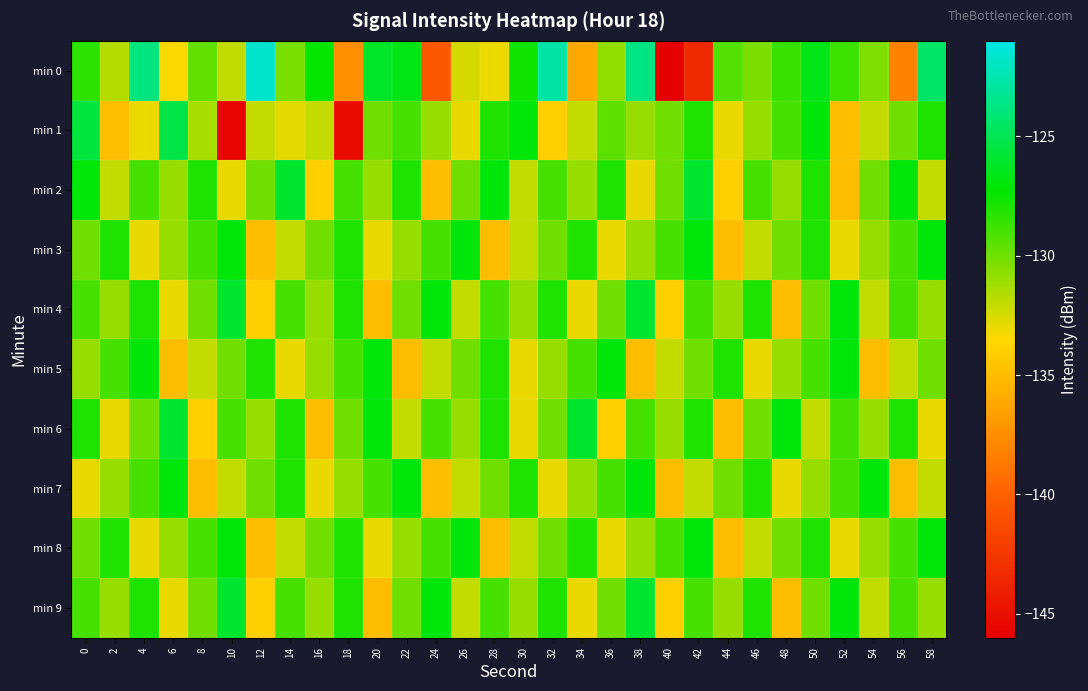

Reading left to right, extract all data points from this chart.

min 0: 0=-128.4	2=-131.7	4=-123.9	6=-133.4	8=-129.6	10=-132.0	12=-121.7	14=-130.2	16=-127.4	18=-137.5	20=-126.2	22=-126.8	24=-140.5	26=-132.4	28=-133.0	30=-127.6	32=-122.7	34=-136.1	36=-130.8	38=-123.7	40=-146.1	42=-143.4	44=-129.3	46=-130.2	48=-128.6	50=-126.7	52=-128.7	54=-130.4	56=-138.1	58=-124.5
min 1: 0=-125.6	2=-134.9	4=-133.0	6=-125.4	8=-131.4	10=-145.5	12=-132.0	14=-132.8	16=-132.0	18=-145.2	20=-130.0	22=-129.0	24=-131.0	26=-133.0	28=-128.0	30=-127.0	32=-134.0	34=-132.0	36=-129.5	38=-131.0	40=-130.0	42=-128.0	44=-133.0	46=-131.0	48=-129.0	50=-127.0	52=-135.0	54=-132.0	56=-130.0	58=-128.0
min 2: 0=-127.0	2=-132.0	4=-129.0	6=-131.0	8=-128.0	10=-133.0	12=-130.0	14=-126.0	16=-134.0	18=-129.0	20=-131.0	22=-128.0	24=-135.0	26=-130.0	28=-127.0	30=-132.0	32=-129.0	34=-131.0	36=-128.0	38=-133.0	40=-130.0	42=-126.0	44=-134.0	46=-129.0	48=-131.0	50=-128.0	52=-135.0	54=-130.0	56=-127.0	58=-132.0
min 3: 0=-130.0	2=-128.0	4=-133.0	6=-131.0	8=-129.0	10=-127.0	12=-135.0	14=-132.0	16=-130.0	18=-128.0	20=-133.0	22=-131.0	24=-129.0	26=-127.0	28=-135.0	30=-132.0	32=-130.0	34=-128.0	36=-133.0	38=-131.0	40=-129.0	42=-127.0	44=-135.0	46=-132.0	48=-130.0	50=-128.0	52=-133.0	54=-131.0	56=-129.0	58=-127.0
min 4: 0=-129.0	2=-131.0	4=-128.0	6=-133.0	8=-130.0	10=-126.0	12=-134.0	14=-129.0	16=-131.0	18=-128.0	20=-135.0	22=-130.0	24=-127.0	26=-132.0	28=-129.0	30=-131.0	32=-128.0	34=-133.0	36=-130.0	38=-126.0	40=-134.0	42=-129.0	44=-131.0	46=-128.0	48=-135.0	50=-130.0	52=-127.0	54=-132.0	56=-129.0	58=-131.0
min 5: 0=-131.0	2=-129.0	4=-127.0	6=-135.0	8=-132.0	10=-130.0	12=-128.0	14=-133.0	16=-131.0	18=-129.0	20=-127.0	22=-135.0	24=-132.0	26=-130.0	28=-128.0	30=-133.0	32=-131.0	34=-129.0	36=-127.0	38=-135.0	40=-132.0	42=-130.0	44=-128.0	46=-133.0	48=-131.0	50=-129.0	52=-127.0	54=-135.0	56=-132.0	58=-130.0
min 6: 0=-128.0	2=-133.0	4=-130.0	6=-126.0	8=-134.0	10=-129.0	12=-131.0	14=-128.0	16=-135.0	18=-130.0	20=-127.0	22=-132.0	24=-129.0	26=-131.0	28=-128.0	30=-133.0	32=-130.0	34=-126.0	36=-134.0	38=-129.0	40=-131.0	42=-128.0	44=-135.0	46=-130.0	48=-127.0	50=-132.0	52=-129.0	54=-131.0	56=-128.0	58=-133.0
min 7: 0=-133.0	2=-131.0	4=-129.0	6=-127.0	8=-135.0	10=-132.0	12=-130.0	14=-128.0	16=-133.0	18=-131.0	20=-129.0	22=-127.0	24=-135.0	26=-132.0	28=-130.0	30=-128.0	32=-133.0	34=-131.0	36=-129.0	38=-127.0	40=-135.0	42=-132.0	44=-130.0	46=-128.0	48=-133.0	50=-131.0	52=-129.0	54=-127.0	56=-135.0	58=-132.0
min 8: 0=-130.0	2=-128.0	4=-133.0	6=-131.0	8=-129.0	10=-127.0	12=-135.0	14=-132.0	16=-130.0	18=-128.0	20=-133.0	22=-131.0	24=-129.0	26=-127.0	28=-135.0	30=-132.0	32=-130.0	34=-128.0	36=-133.0	38=-131.0	40=-129.0	42=-127.0	44=-135.0	46=-132.0	48=-130.0	50=-128.0	52=-133.0	54=-131.0	56=-129.0	58=-127.0
min 9: 0=-129.0	2=-131.0	4=-128.0	6=-133.0	8=-130.0	10=-126.0	12=-134.0	14=-129.0	16=-131.0	18=-128.0	20=-135.0	22=-130.0	24=-127.0	26=-132.0	28=-129.0	30=-131.0	32=-128.0	34=-133.0	36=-130.0	38=-126.0	40=-134.0	42=-129.0	44=-131.0	46=-128.0	48=-135.0	50=-130.0	52=-127.0	54=-132.0	56=-129.0	58=-131.0